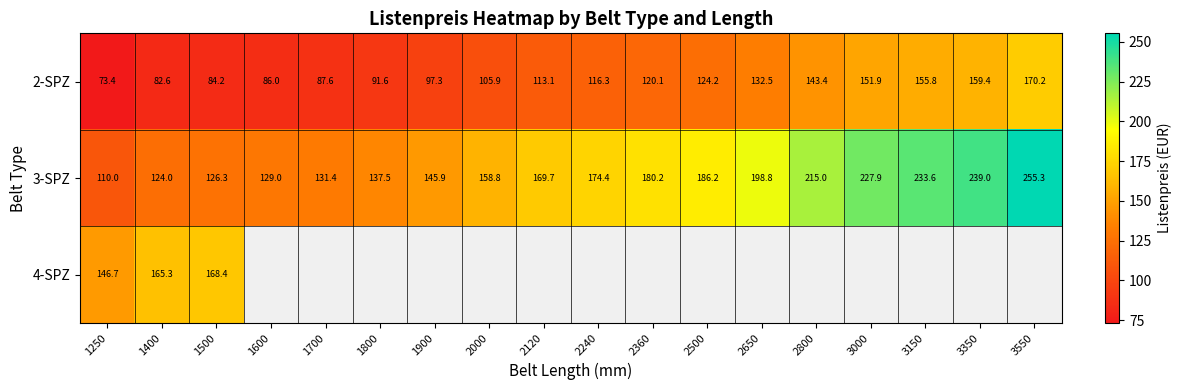

The value of 2-SPZ at 3150 is 219.2. True or false?

False